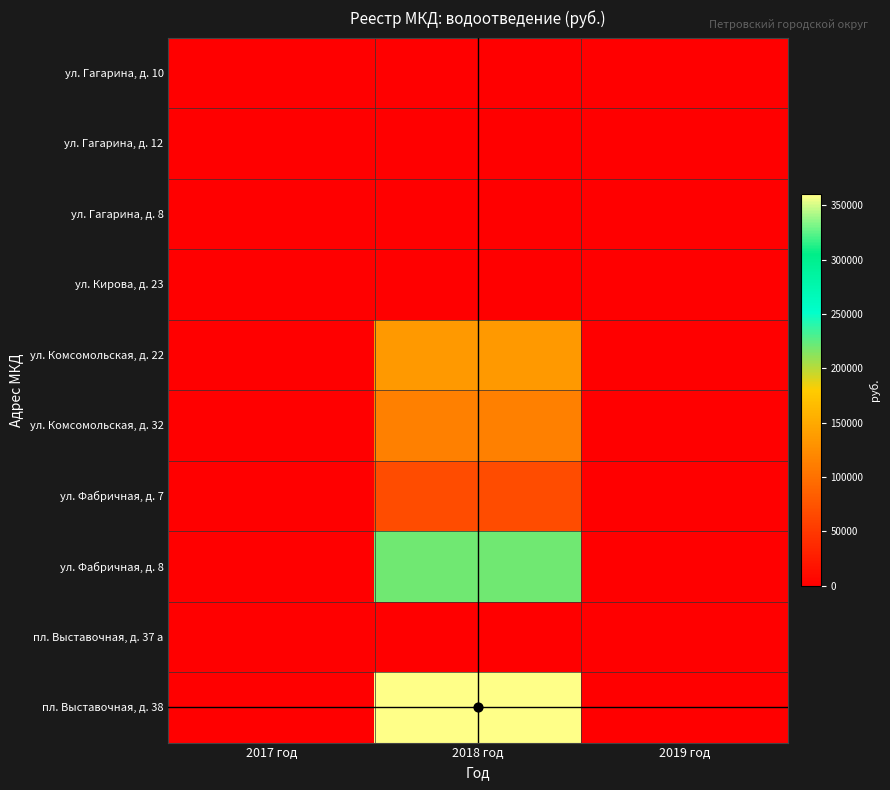

Reading left to right, list all the values displayed in this chart.

ул. Гагарина, д. 10: 2017 год=0.0	2018 год=0.0	2019 год=0.0
ул. Гагарина, д. 12: 2017 год=0.0	2018 год=0.0	2019 год=0.0
ул. Гагарина, д. 8: 2017 год=0.0	2018 год=0.0	2019 год=0.0
ул. Кирова, д. 23: 2017 год=0.0	2018 год=0.0	2019 год=0.0
ул. Комсомольская, д. 22: 2017 год=0.0	2018 год=135058.2	2019 год=0.0
ул. Комсомольская, д. 32: 2017 год=0.0	2018 год=112548.5	2019 год=0.0
ул. Фабричная, д. 7: 2017 год=0.0	2018 год=67529.1	2019 год=0.0
ул. Фабричная, д. 8: 2017 год=0.0	2018 год=220595.1	2019 год=0.0
пл. Выставочная, д. 37 а: 2017 год=0.0	2018 год=0.0	2019 год=0.0
пл. Выставочная, д. 38: 2017 год=0.0	2018 год=360155.2	2019 год=0.0